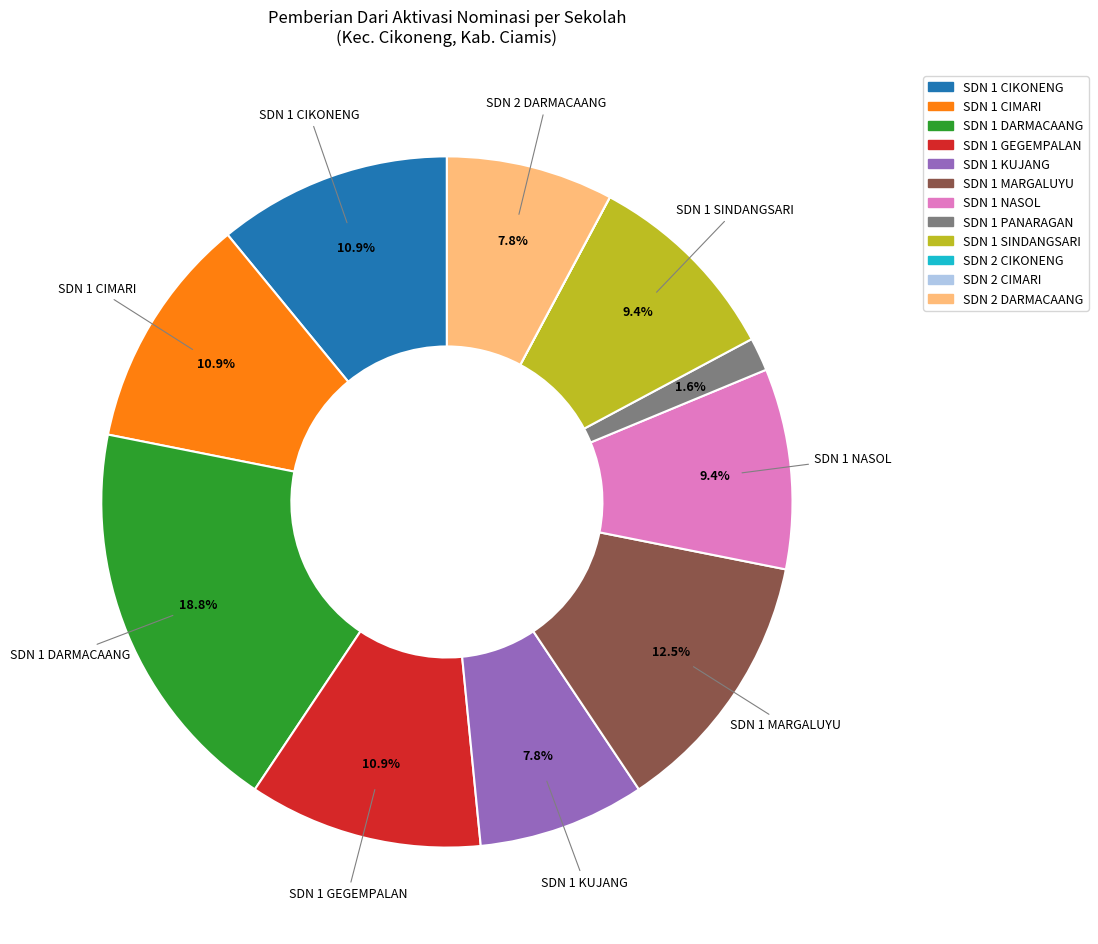

Which slice is the largest?

SDN 1 DARMACAANG